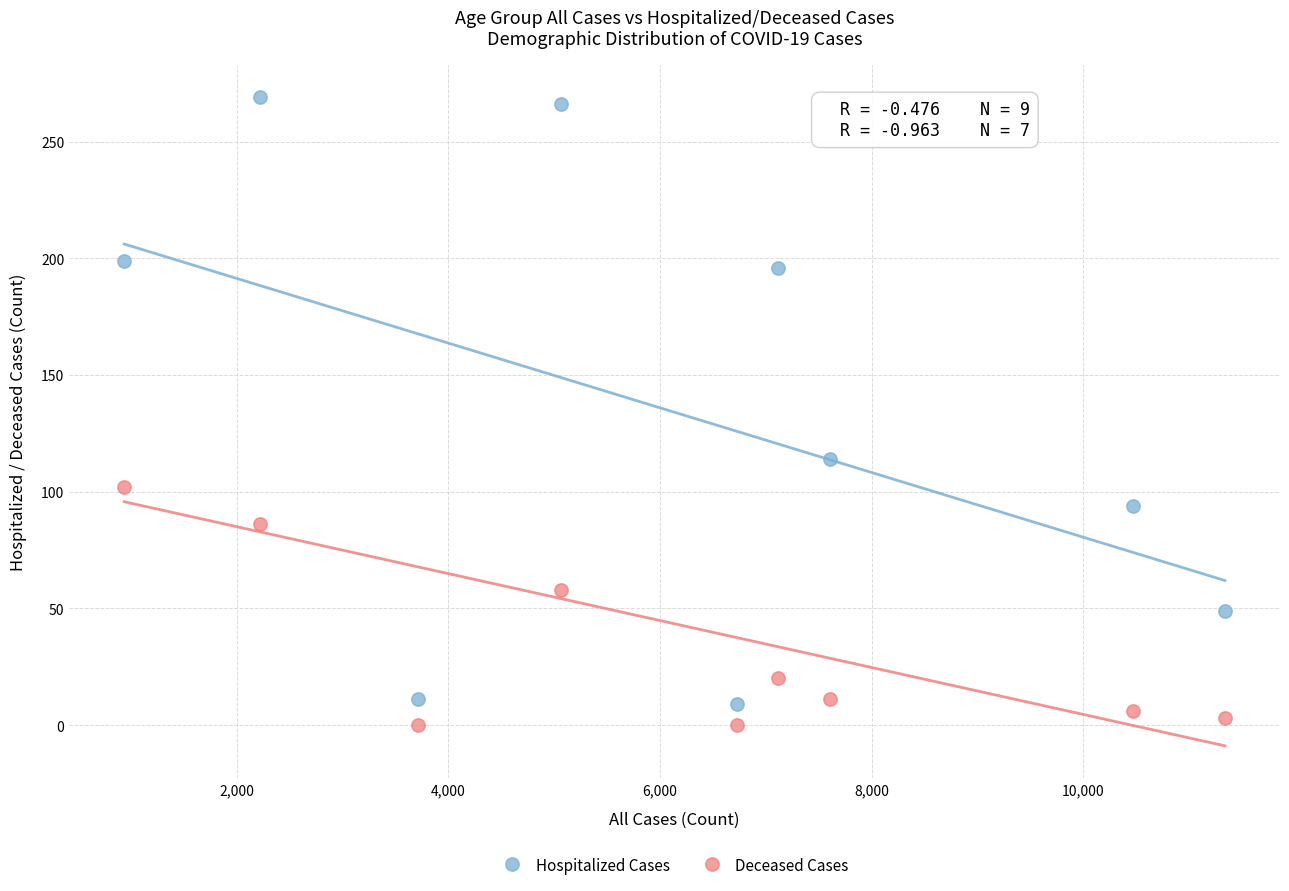

Which series reaches the maximum Y coordinate?

Hospitalized Cases